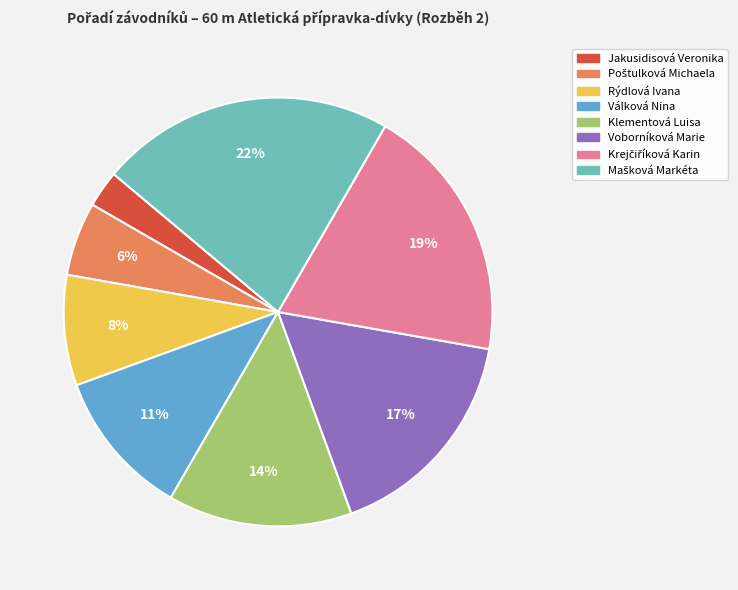

How many slices are in this pie chart?

8